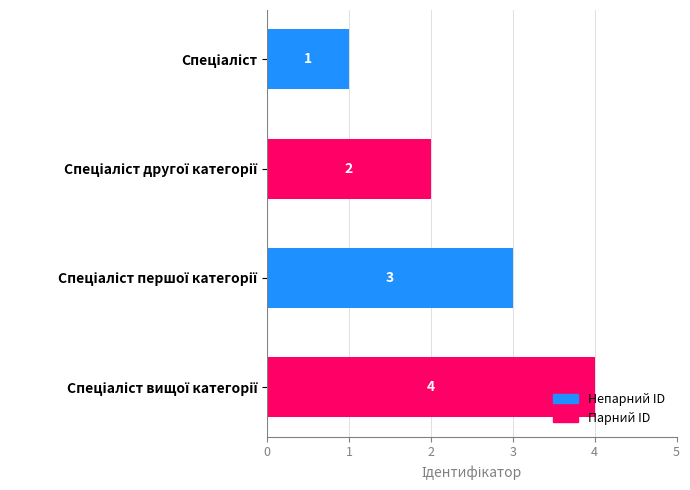

What is the greatest value displayed?

4